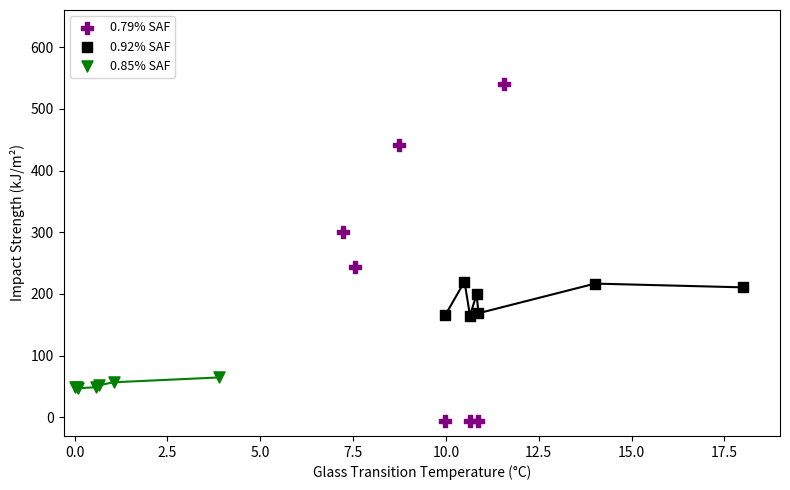

Which series has the widest spread of Y values?

0.79% SAF